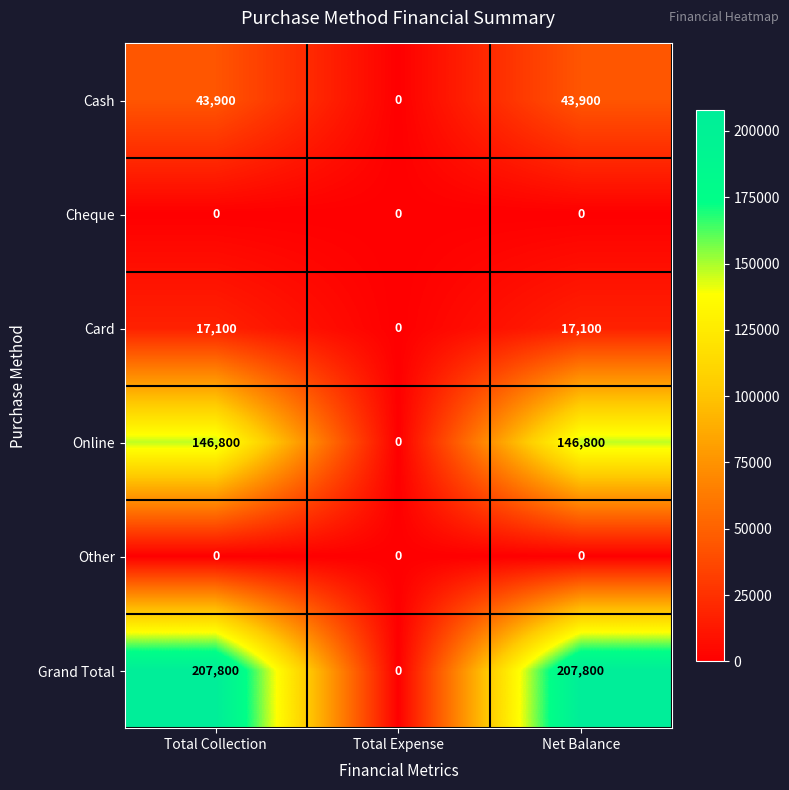

Count the number of data series in this chart.

6